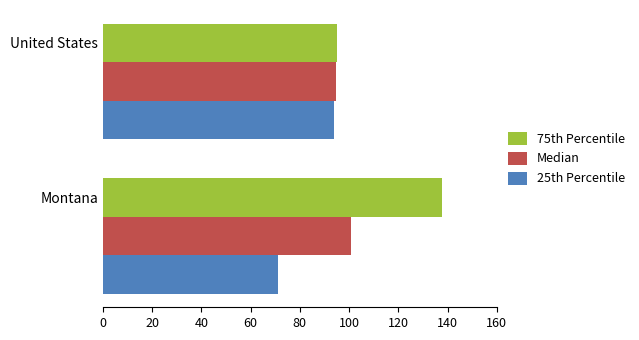

Rank the categories by 75th Percentile value from highest to lowest.

Montana, United States